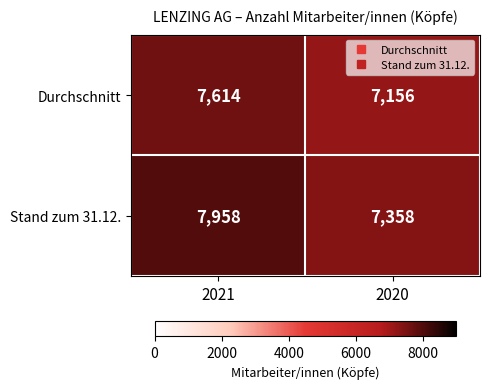

Rank the series by their average value, from highest to lowest.

Stand zum 31.12., Durchschnitt